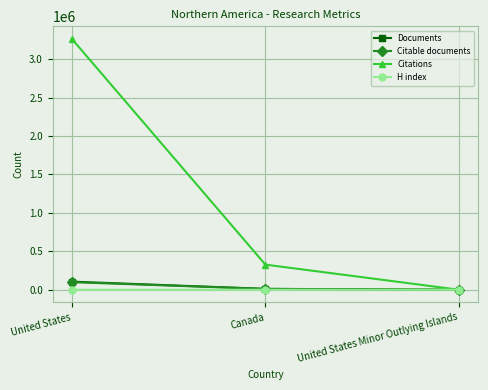

What are all the series names shown in the legend?

Documents, Citable documents, Citations, H index